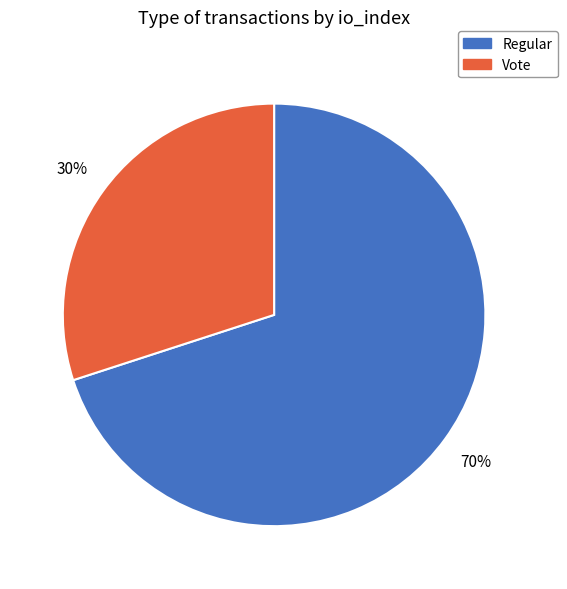

Is it true that Regular is 70% of the pie?

True